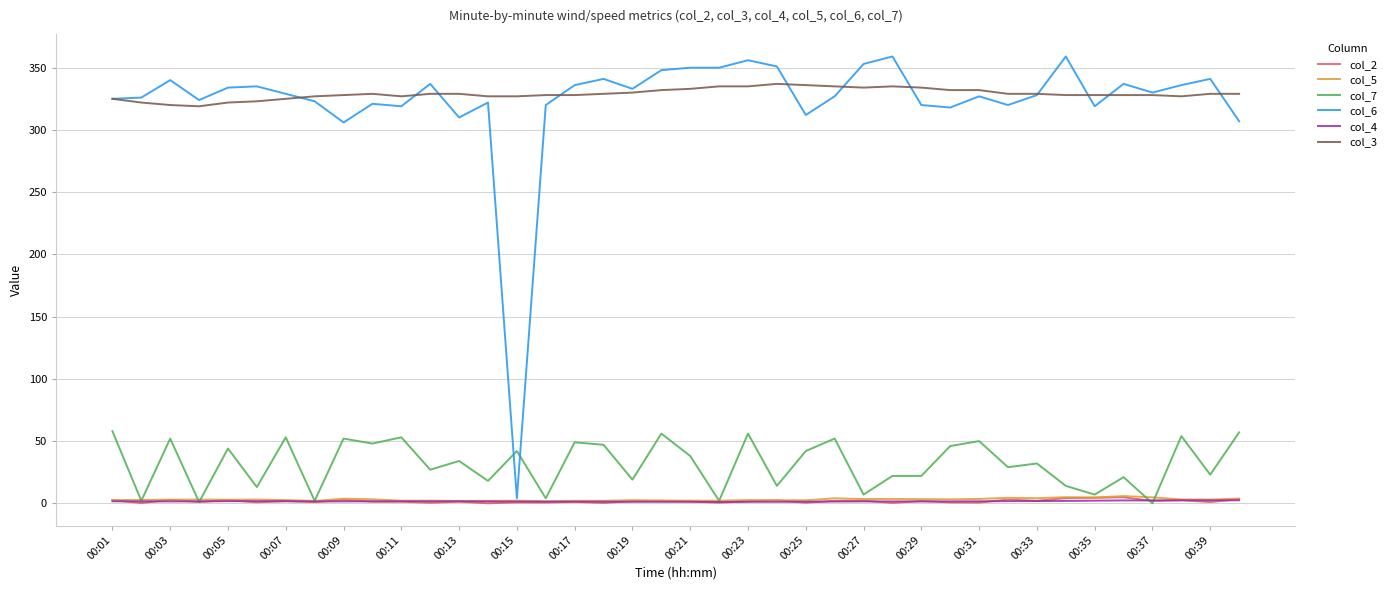

How many series are shown in this chart?

6